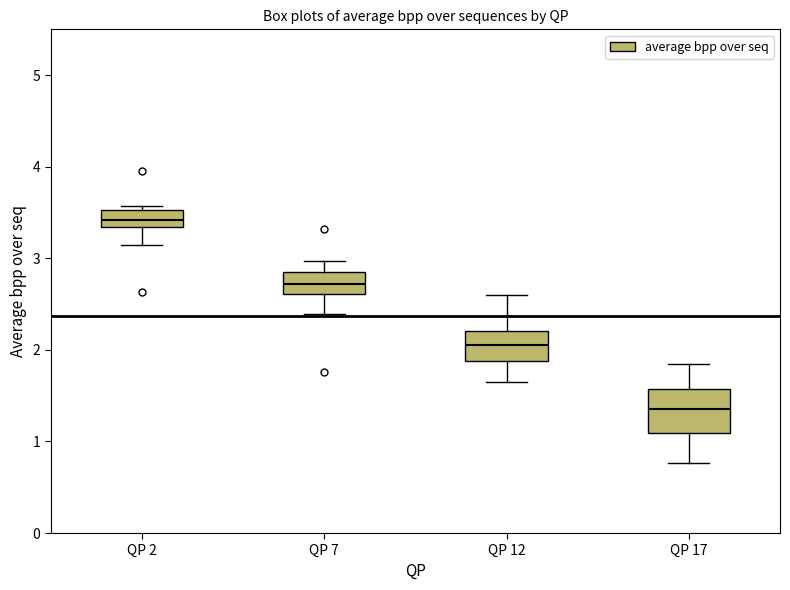

Where is the upper edge of the box for QP 12 on the y-axis? The values are not printed on the chart, so give them approximately, as read against the axis.

2.2